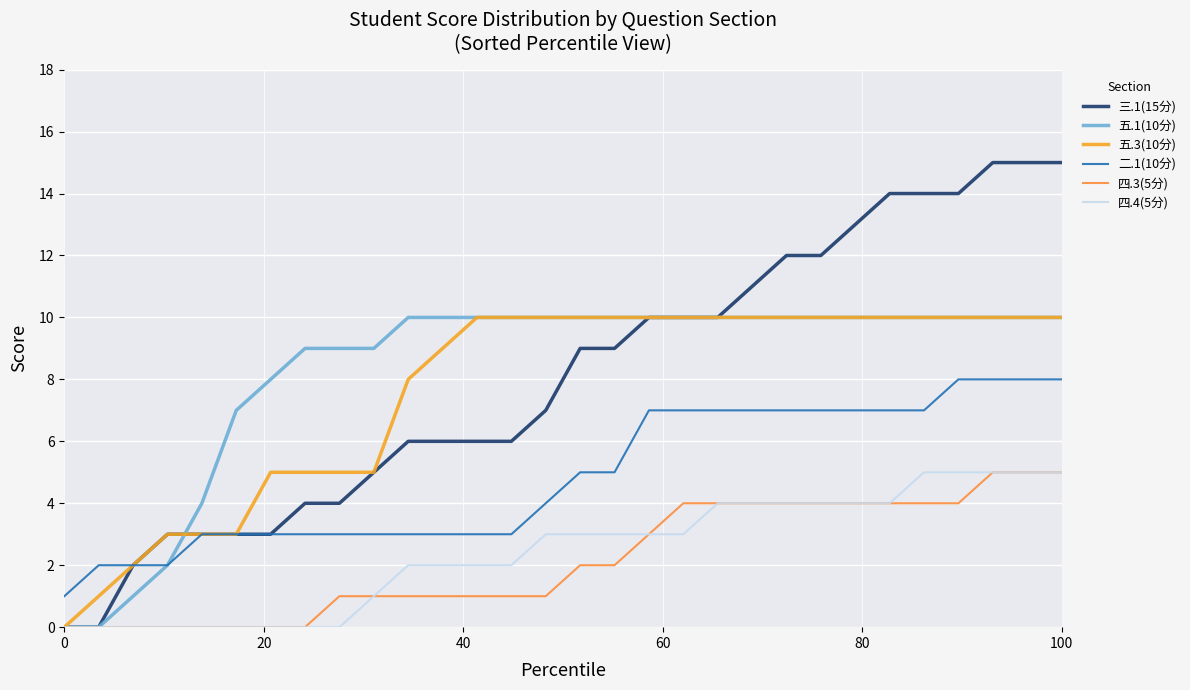

Reading left to right, list all the values displayed in this chart.

三.1(15分): 0	0	2	3	3	3	3	4	4	5	6	6	6	6	7	9	9	10	10	10	11	12	12	13	14	14	14	15	15	15
五.1(10分): 0	0	1	2	4	7	8	9	9	9	10	10	10	10	10	10	10	10	10	10	10	10	10	10	10	10	10	10	10	10
五.3(10分): 0	1	2	3	3	3	5	5	5	5	8	9	10	10	10	10	10	10	10	10	10	10	10	10	10	10	10	10	10	10
二.1(10分): 1	2	2	2	3	3	3	3	3	3	3	3	3	3	4	5	5	7	7	7	7	7	7	7	7	7	8	8	8	8
四.3(5分): 0	0	0	0	0	0	0	0	1	1	1	1	1	1	1	2	2	3	4	4	4	4	4	4	4	4	4	5	5	5
四.4(5分): 0	0	0	0	0	0	0	0	0	1	2	2	2	2	3	3	3	3	3	4	4	4	4	4	4	5	5	5	5	5